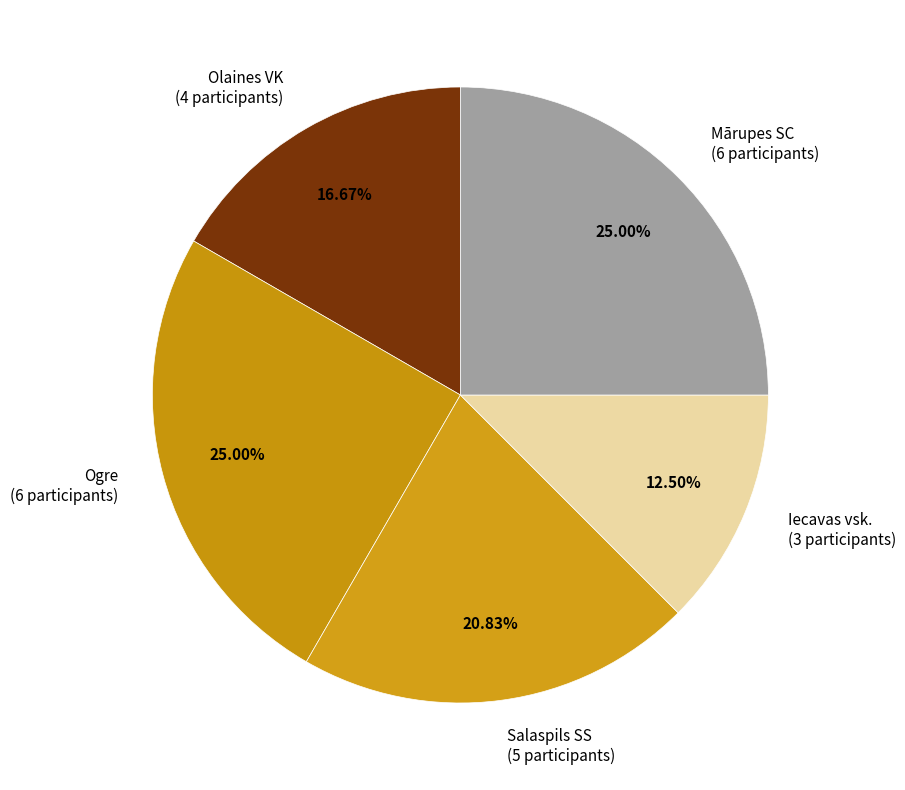

True or false: Salaspils SS accounts for 33% of the total.

False